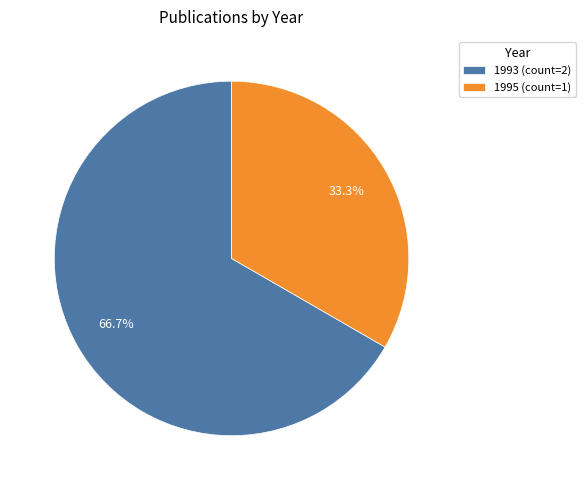

Is there a majority slice in this chart?

Yes